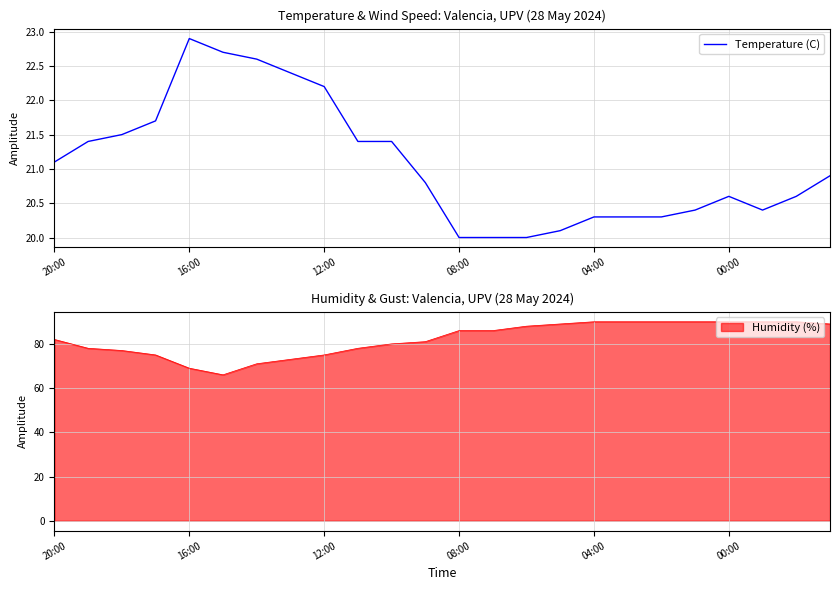

At which category does the data reach its first local peak?

16:00